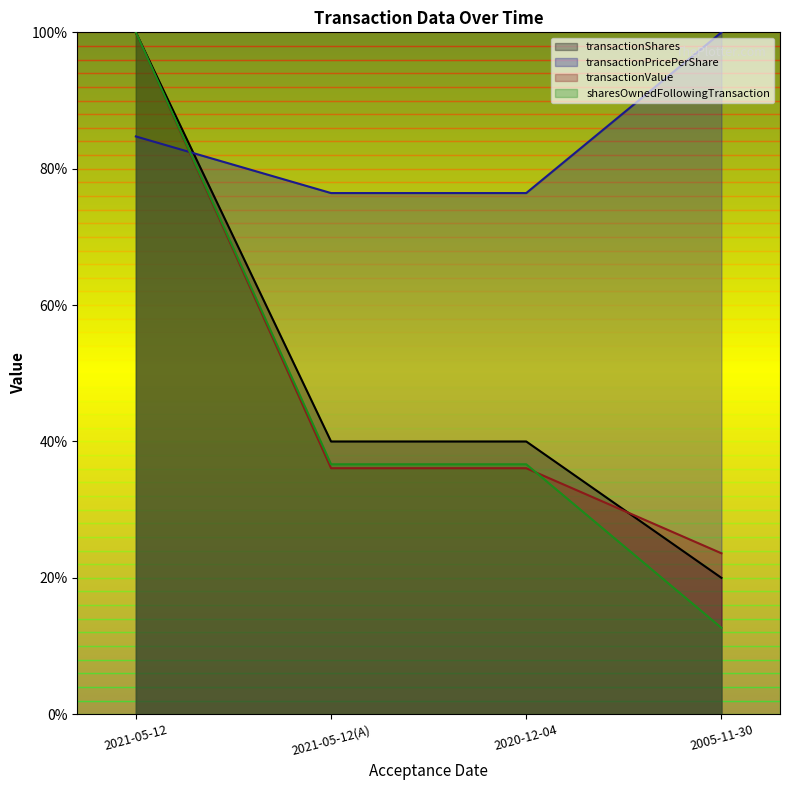

Which series has the largest range (max minus min)?

sharesOwnedFollowingTransaction